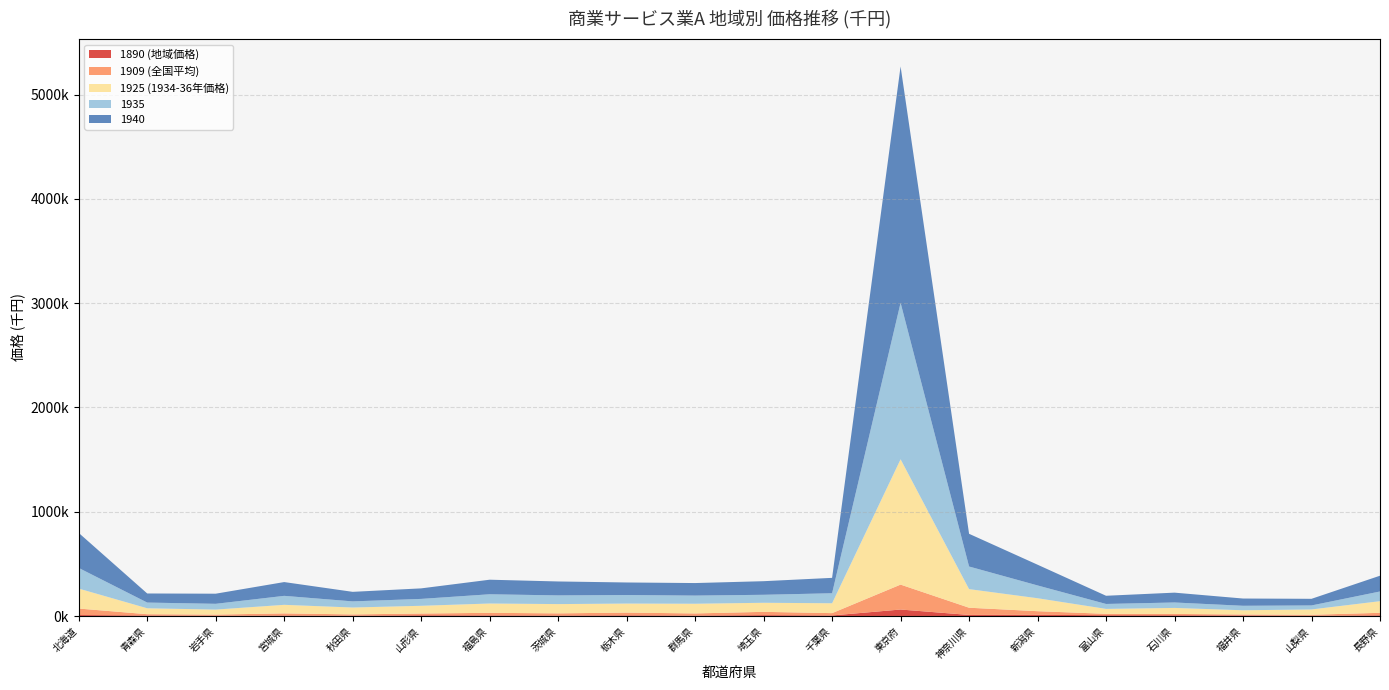

Reading left to right, extract all data points from this chart.

1890 (地域価格): 北海道=10145.6	青森県=5730.0	岩手県=3270.1	宮城県=5442.1	秋田県=3696.0	山形県=7658.2	福島県=6313.8	茨城県=5115.1	栃木県=6938.1	群馬県=4605.4	埼玉県=8908.4	千葉県=6023.3	東京府=62821.0	神奈川県=10904.8	新潟県=11890.9	富山県=8314.9	石川県=7649.6	福井県=6116.2	山梨県=3052.3	長野県=7097.7
1909 (全国平均): 北海道=61997.6	青森県=12370.0	岩手県=11036.1	宮城県=20481.7	秋田県=12288.0	山形県=16922.3	福島県=24889.8	茨城県=20997.2	栃木県=26472.2	群馬県=20842.9	埼玉県=31644.7	千葉県=22277.5	東京府=239028.8	神奈川県=69193.0	新潟県=35006.9	富山県=13325.0	石川県=12987.9	福井県=9155.4	山梨県=9515.5	長野県=24256.2
1925 (1934-36年価格): 北海道=191536.5	青森県=56687.9	岩手県=47961.4	宮城県=81993.1	秋田県=66129.9	山形県=74073.8	福島県=89308.7	茨城県=88816.5	栃木県=86657.0	群馬県=92867.9	埼玉県=87019.8	千葉県=94626.6	東京府=1201718.5	神奈川県=178365.4	新潟県=124217.2	富山県=47268.8	石川県=57565.3	福井県=40411.0	山梨県=51006.6	長野県=111504.2
1935: 北海道=197948.9	青森県=54739.6	岩手県=55254.6	宮城県=85999.5	秋田県=58683.5	山形県=65994.3	福島県=88569.3	茨城県=83332.6	栃木県=81957.5	群馬県=78096.3	埼玉県=76507.4	千葉県=95907.6	東京府=1500124.4	神奈川県=216705.4	新潟県=122603.6	富山県=47239.4	石川県=52105.1	福井県=43001.3	山梨県=38263.7	長野県=92912.9
1940: 北海道=335658.8	青森県=87148.7	岩手県=97038.6	宮城県=132160.8	秋田県=91574.7	山形県=100970.3	福島県=139600.9	茨城県=133598.3	栃木県=120134.4	群馬県=120205.7	埼玉県=130416.7	千葉県=147613.7	東京府=2266185.2	神奈川県=313719.8	新潟県=198776.0	富山県=78591.7	石川県=94317.7	福井県=69545.4	山梨県=63684.6	長野県=151217.7